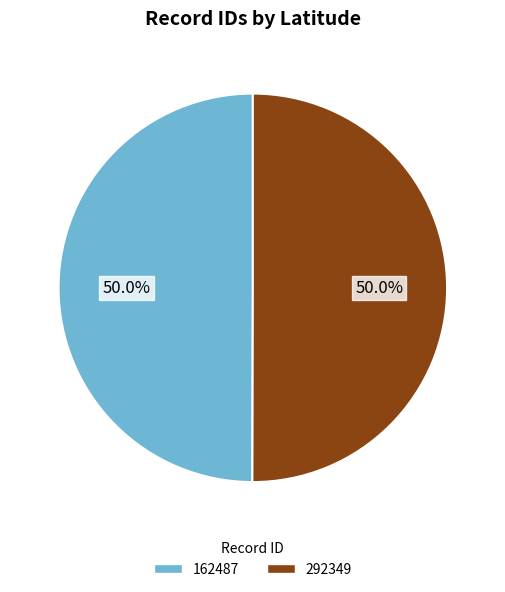

Approximately how many times larger is the value at 292349 compared to 162487?

1.0